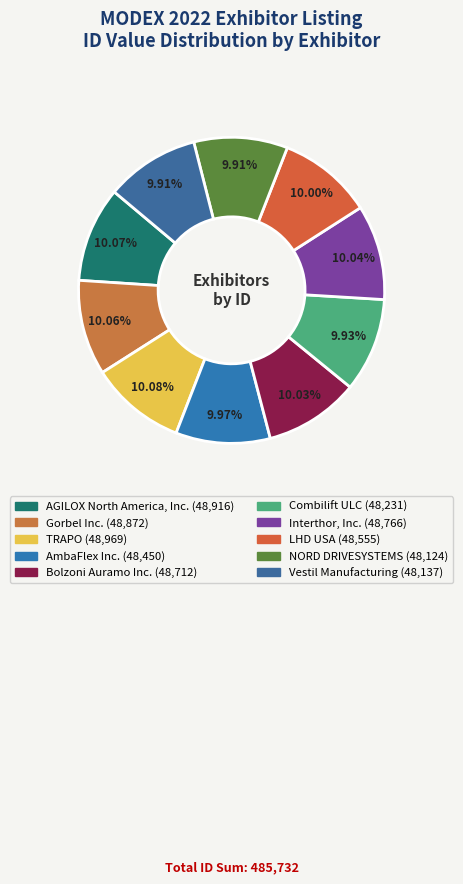

The TRAPO slice represents 1% of the pie. True or false?

False